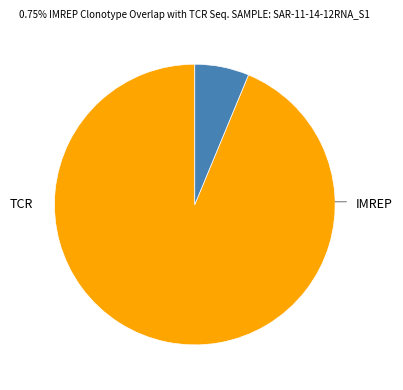

Does any single category account for the majority?

Yes